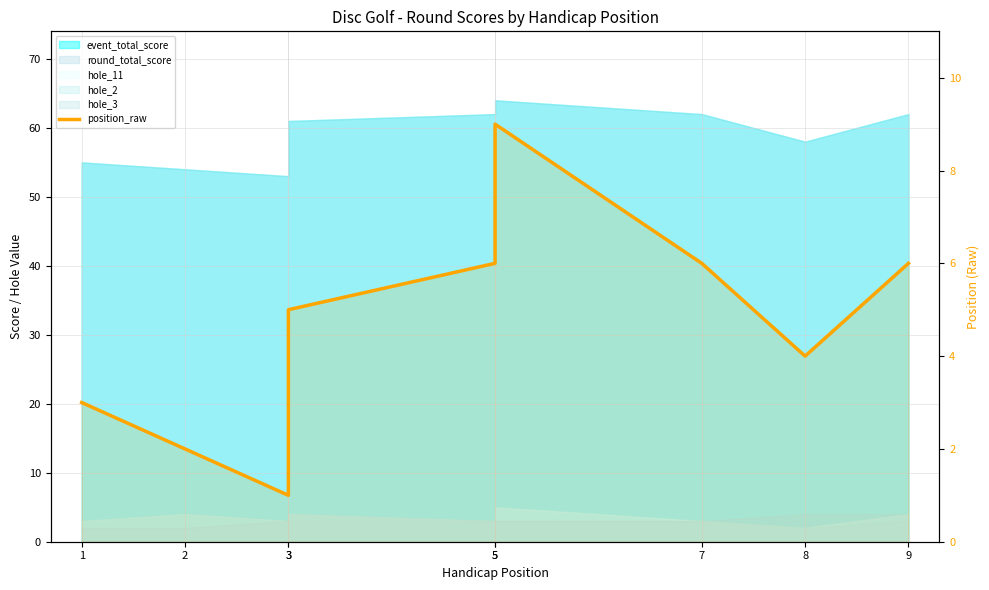

What is the ratio of the value at 7 to the value at 5?

1.0